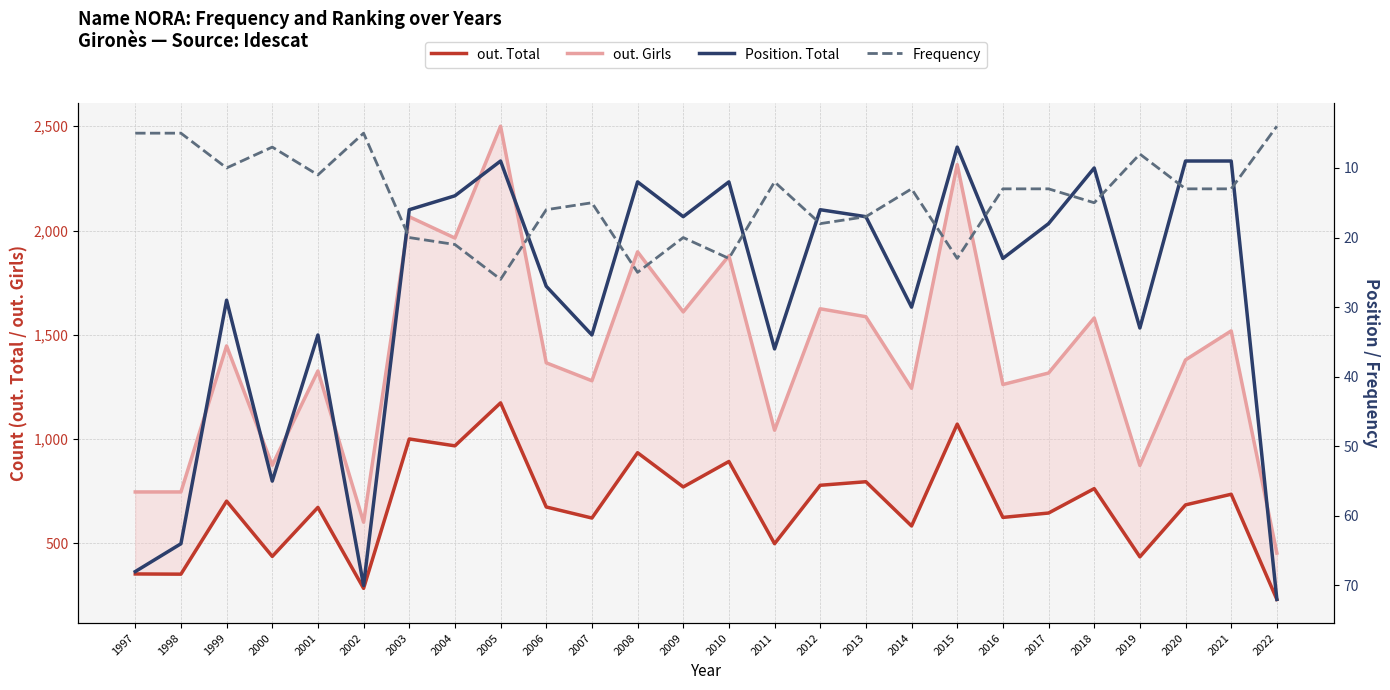

Which category has the lowest value across all series?

2022